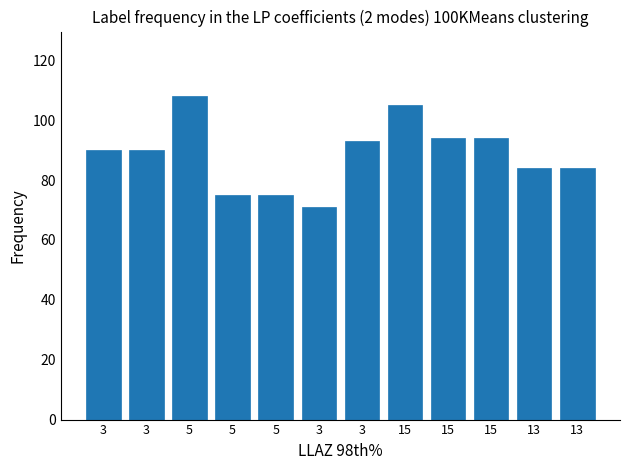

Rank the categories by value from highest to lowest.

5, 15, 15, 15, 3, 3, 3, 13, 13, 5, 5, 3